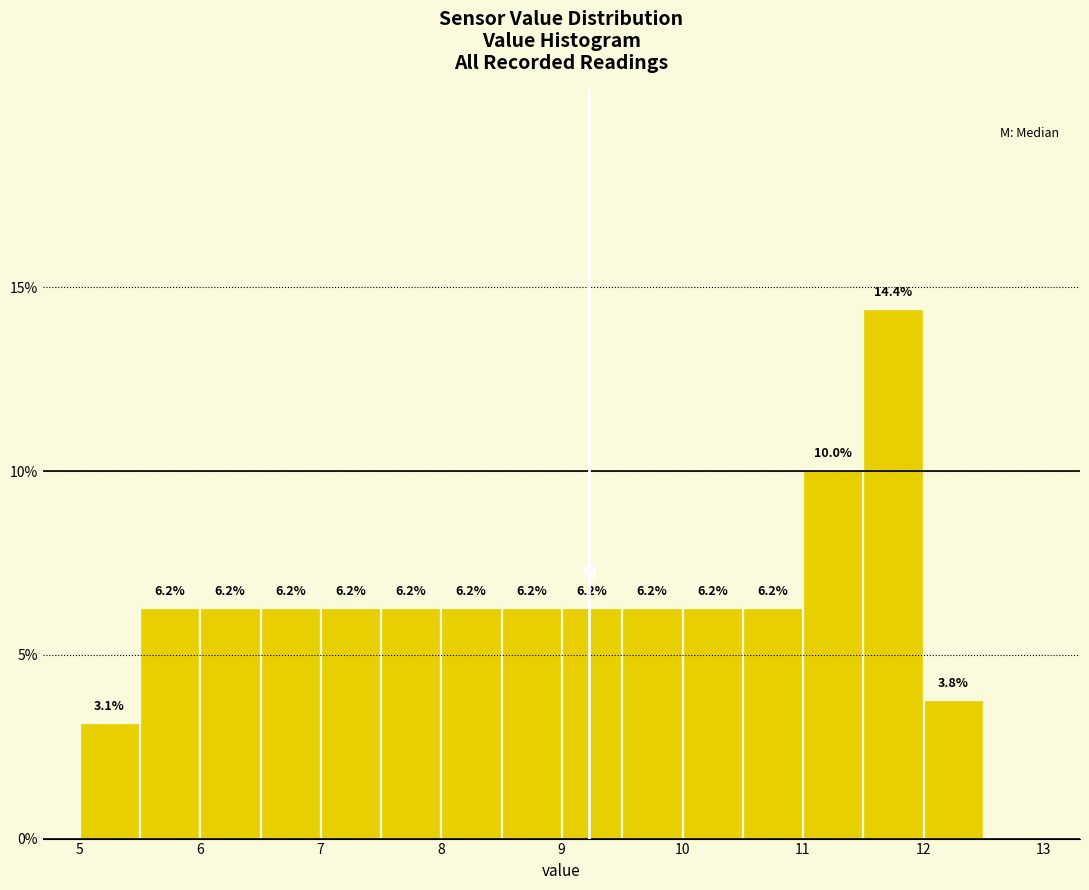

Which range on the x-axis has the tallest bar?

11.5 to 12.0